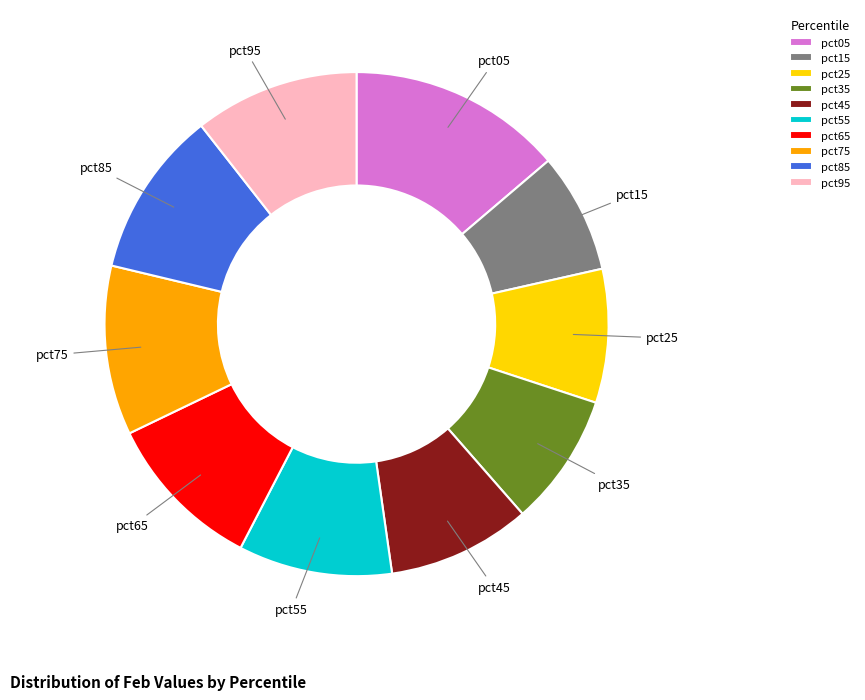

How many segments does this pie chart have?

10